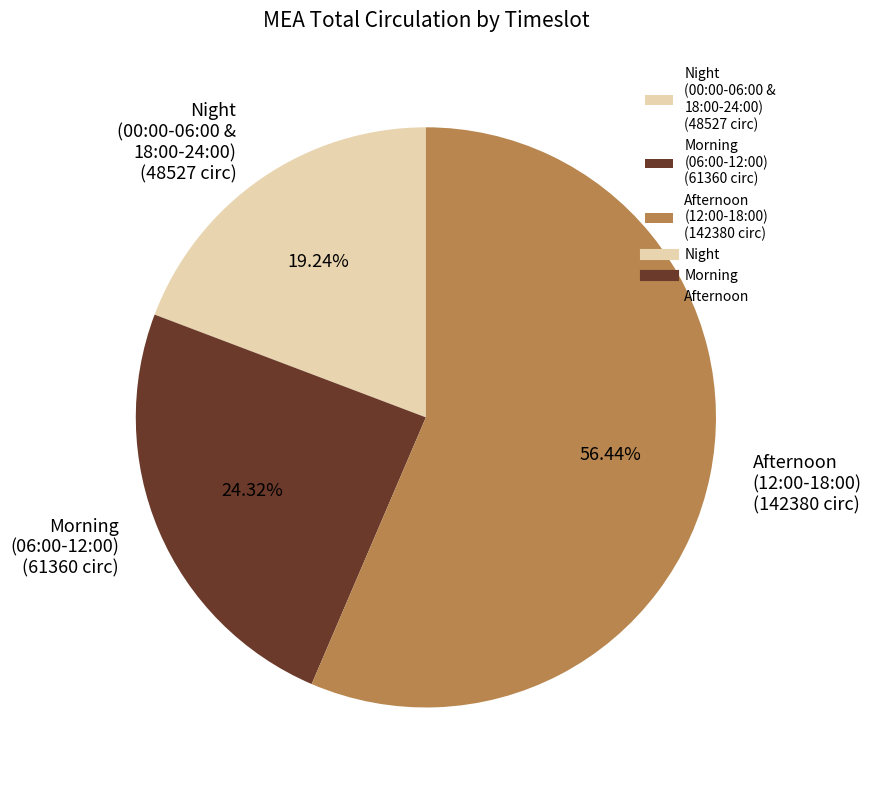

To the nearest percent, what is the difference between the largest and smallest slice percentages?

37%